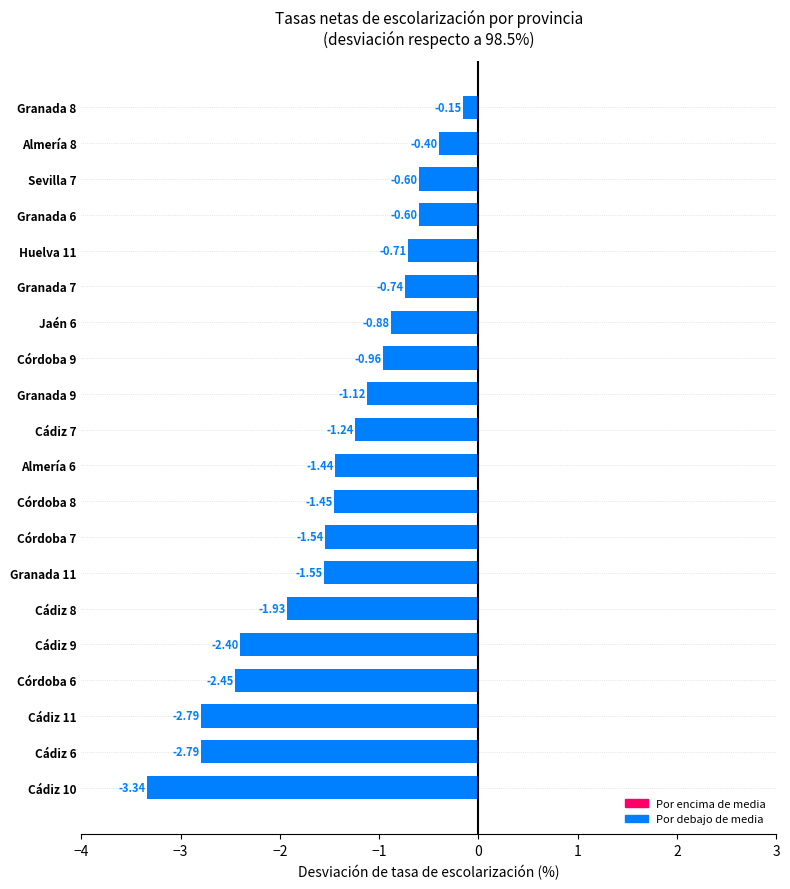

Count the number of categories in the chart.

20